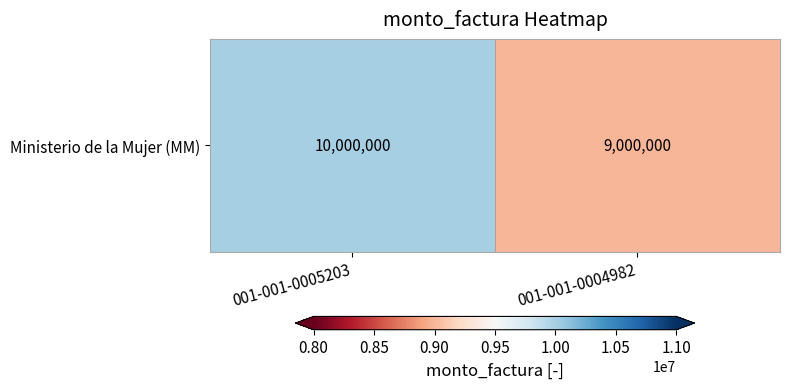

List the labels in order of value, largest first.

001-001-0005203, 001-001-0004982